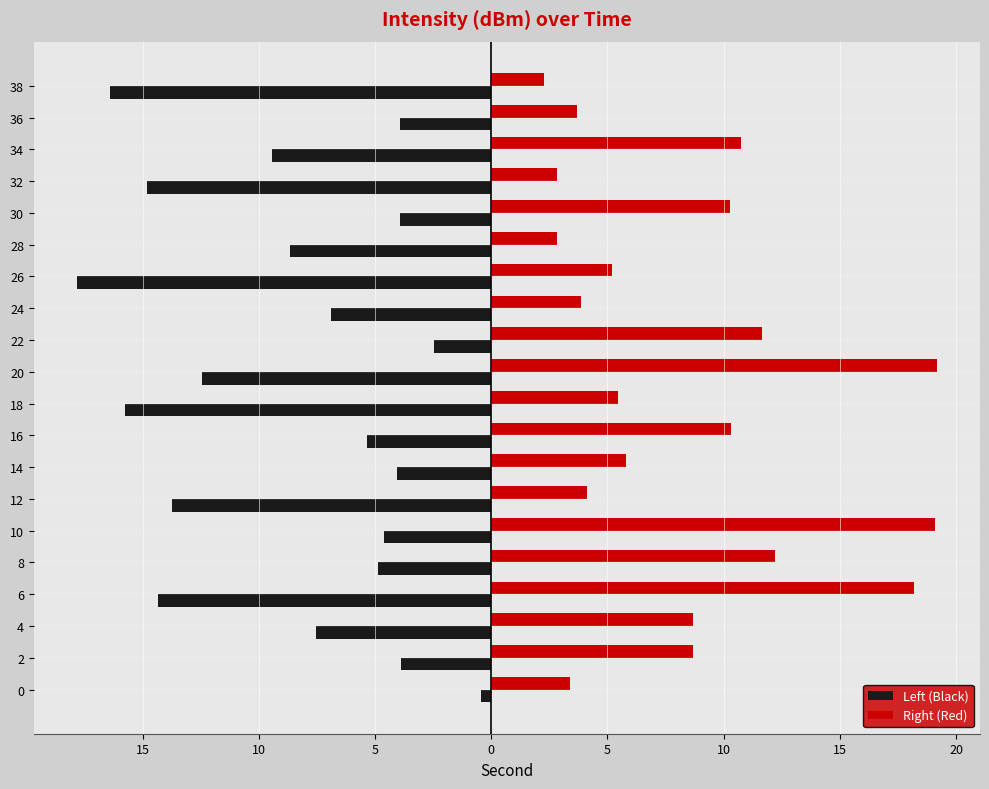

What are all the series names shown in the legend?

Left (Black), Right (Red)